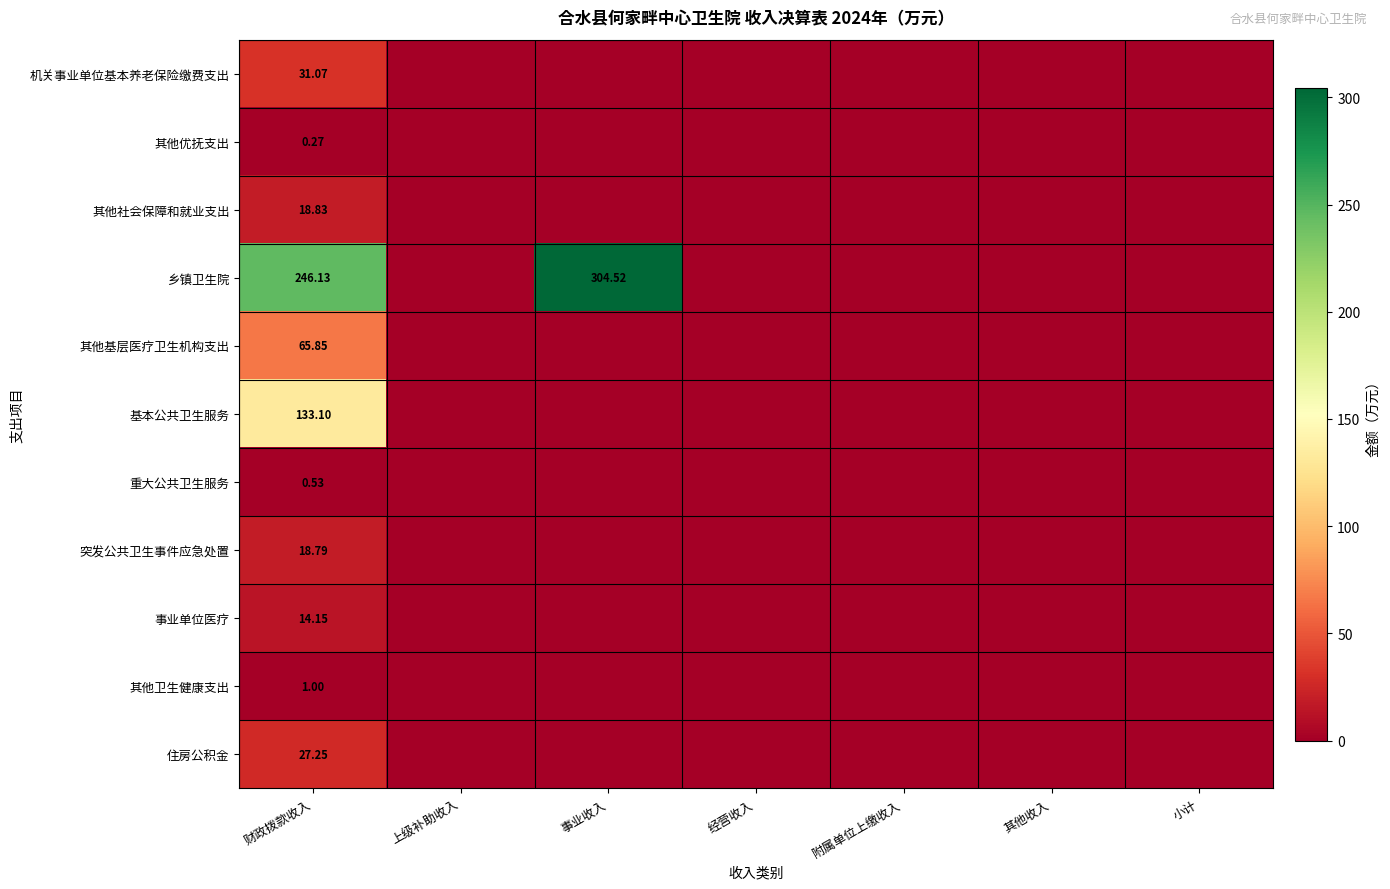

Between 上级补助收入 and 财政拨款收入, which is larger?

财政拨款收入